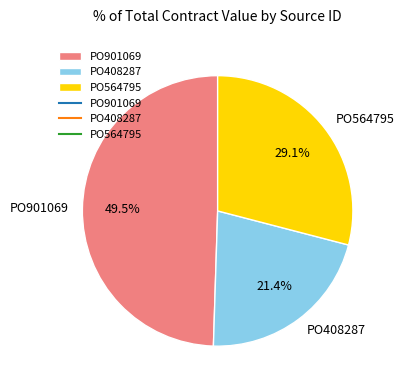

What percentage is the PO408287 slice, to the nearest percent?

21%